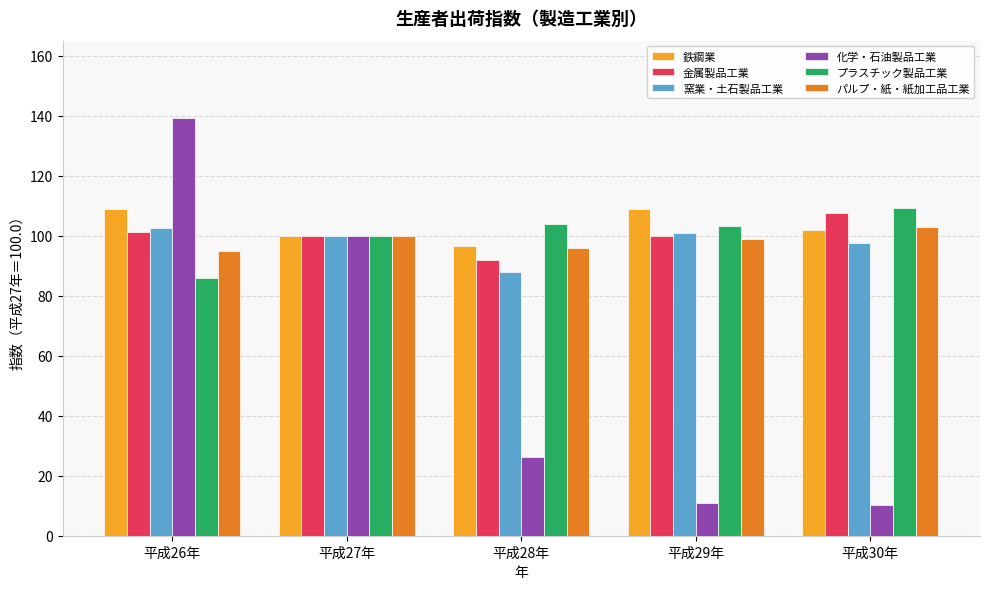

How many bars are there in total?

30